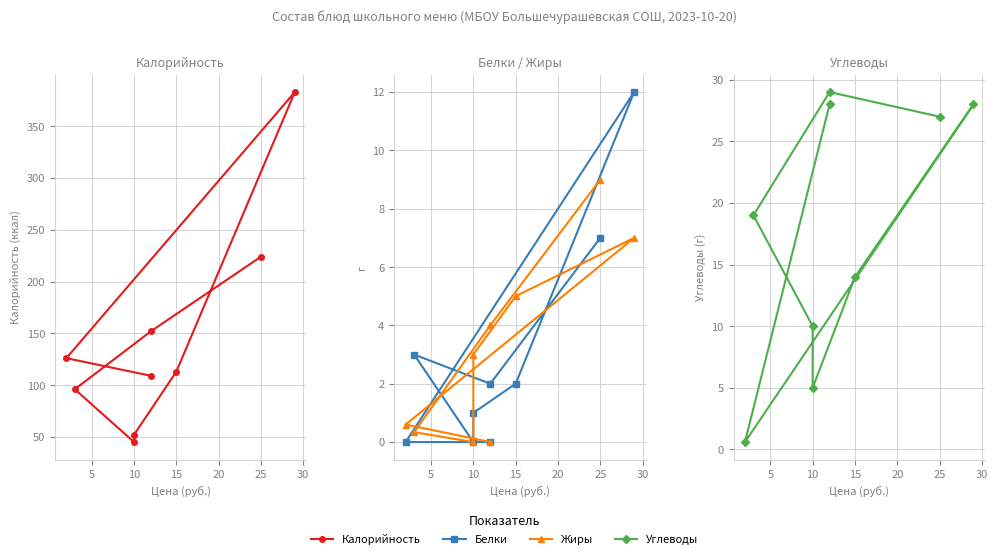

True or false: Калорийность and Белки cross at least once.

False